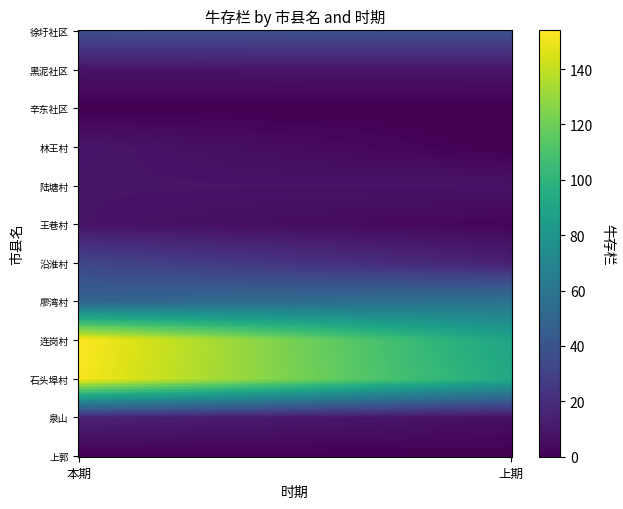

Reading left to right, list all the values displayed in this chart.

徐圩社区: 37	38
黑泥社区: 8	9
辛东社区: 0	0
林王村: 9	0
陆塘村: 8	8
王巷村: 8	2
沿淮村: 32	14
廖湾村: 49	59
连岗村: 154	90
石头埠村: 152	93
泉山: 15	6
上郭: 0	0